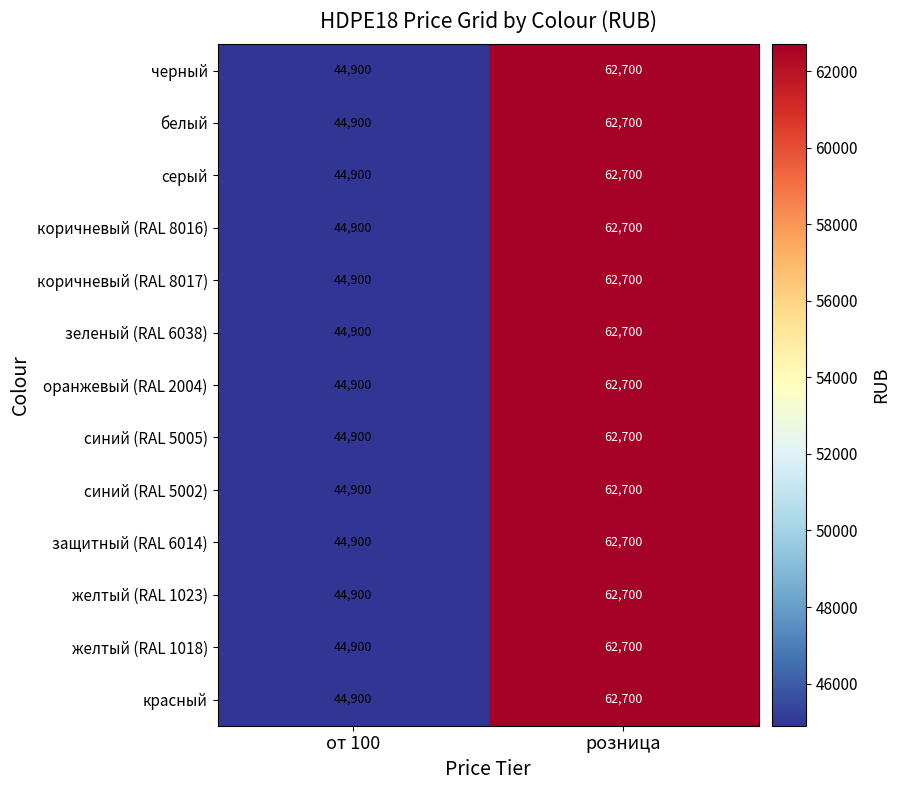

What is the difference between the maximum and minimum values in the черный series?

17800